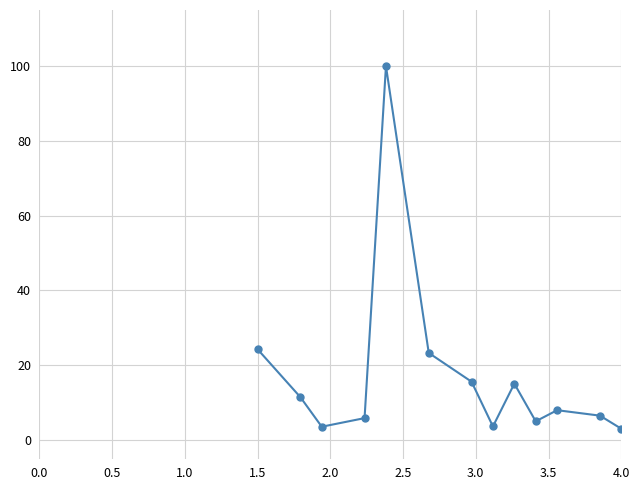

How many points are higher than both their immediate neighbors (excluding endpoints)?

3